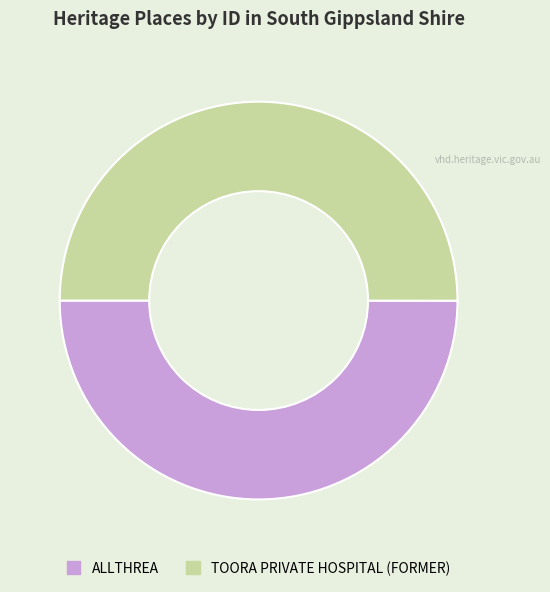

Is it true that ALLTHREA is 50% of the pie?

True